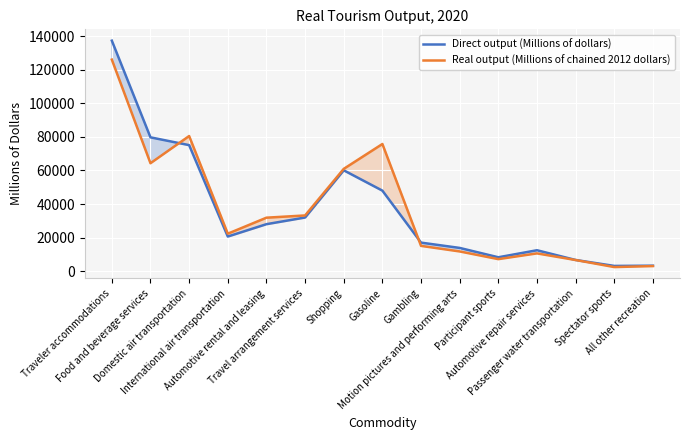

At how many categories does at least one series exceed 69454?

4